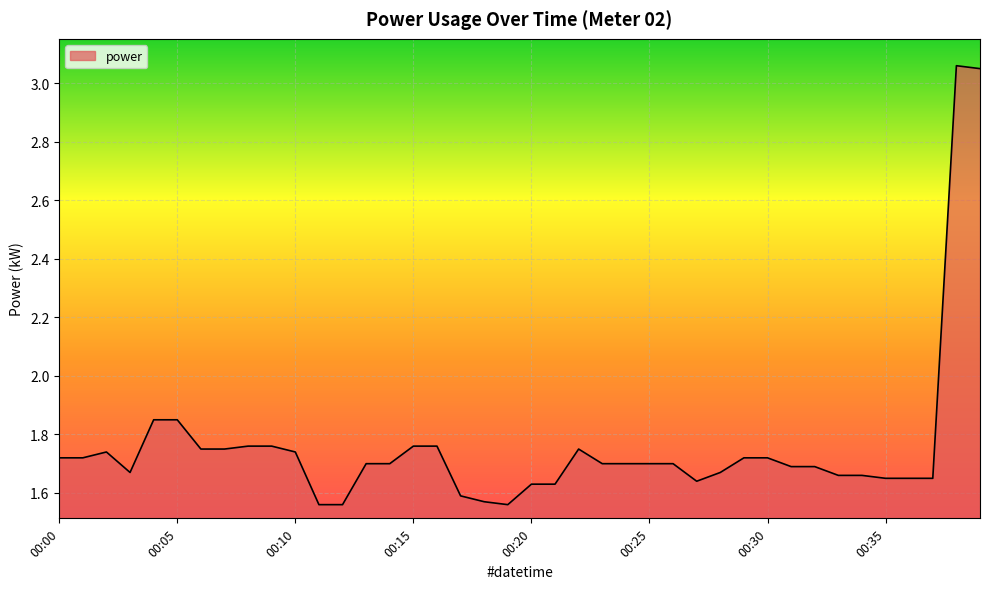

What is the difference between the maximum and minimum values?

1.5